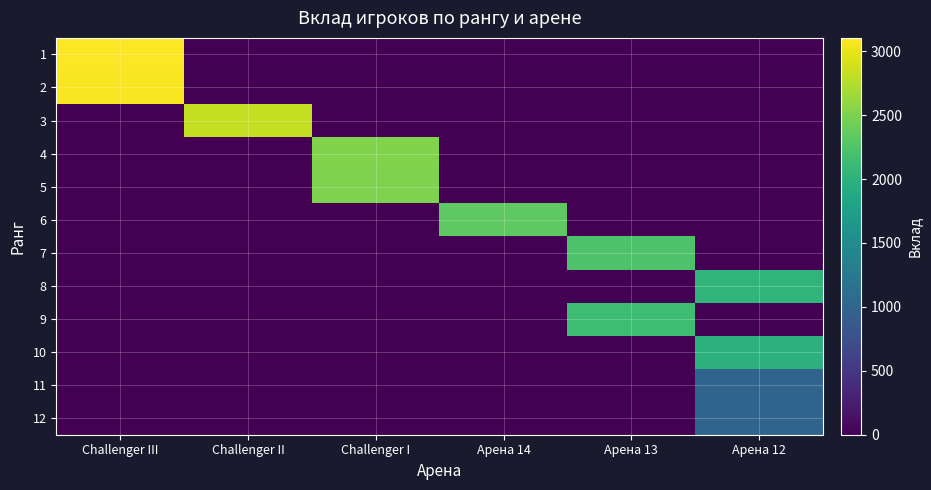

Which series has the largest range (max minus min)?

1